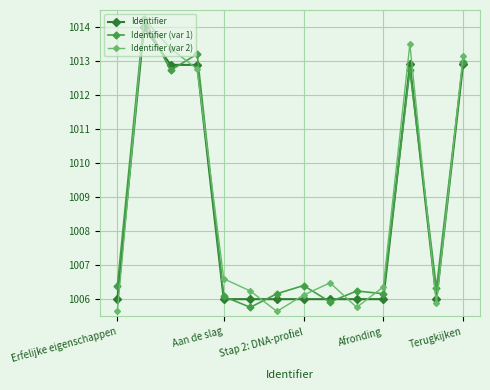

How many data points does each series have?

14